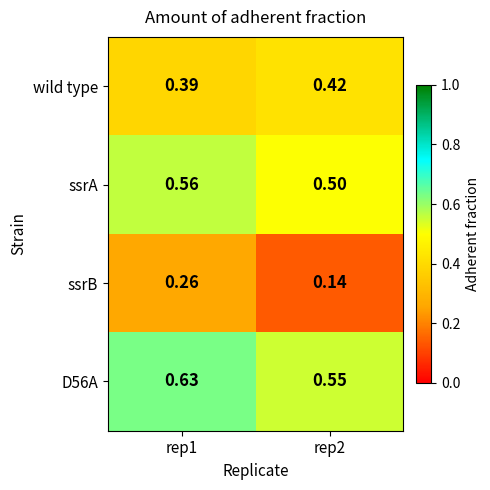

Which series has the largest range (max minus min)?

ssrB